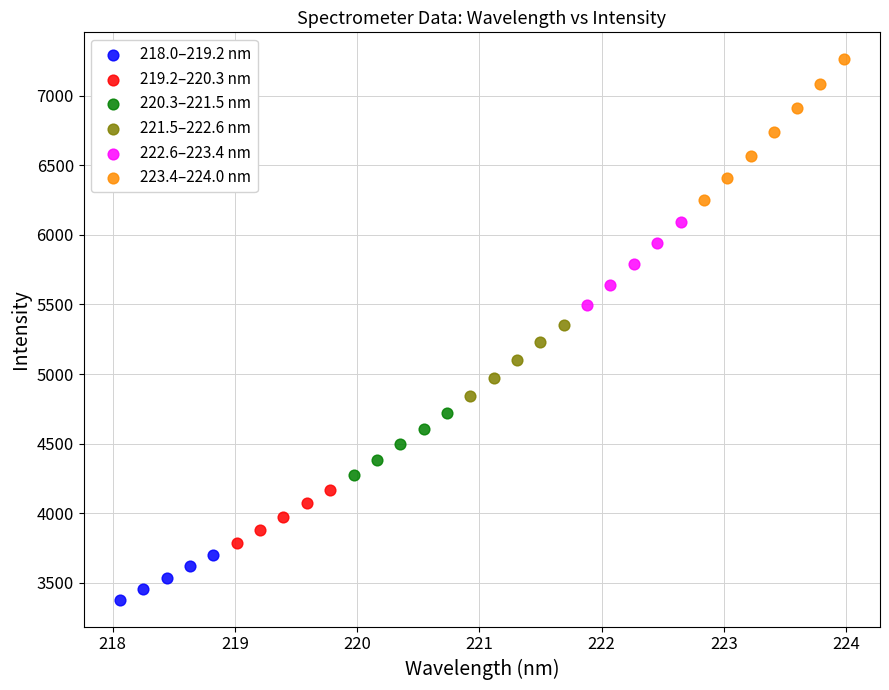

Which series reaches the maximum Y coordinate?

223.4–224.0 nm